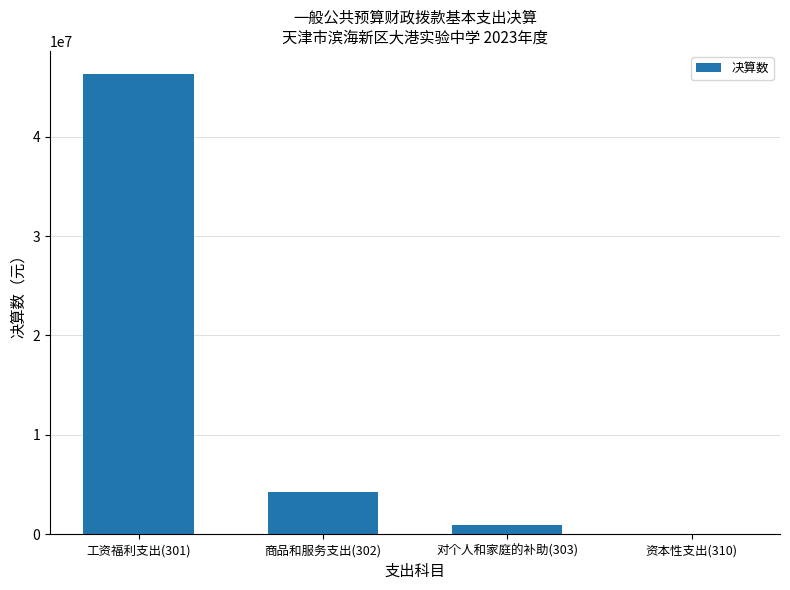

Reading left to right, extract all data points from this chart.

工资福利支出(301)=46296420.3	商品和服务支出(302)=4282505.2	对个人和家庭的补助(303)=947508.6	资本性支出(310)=28390.0